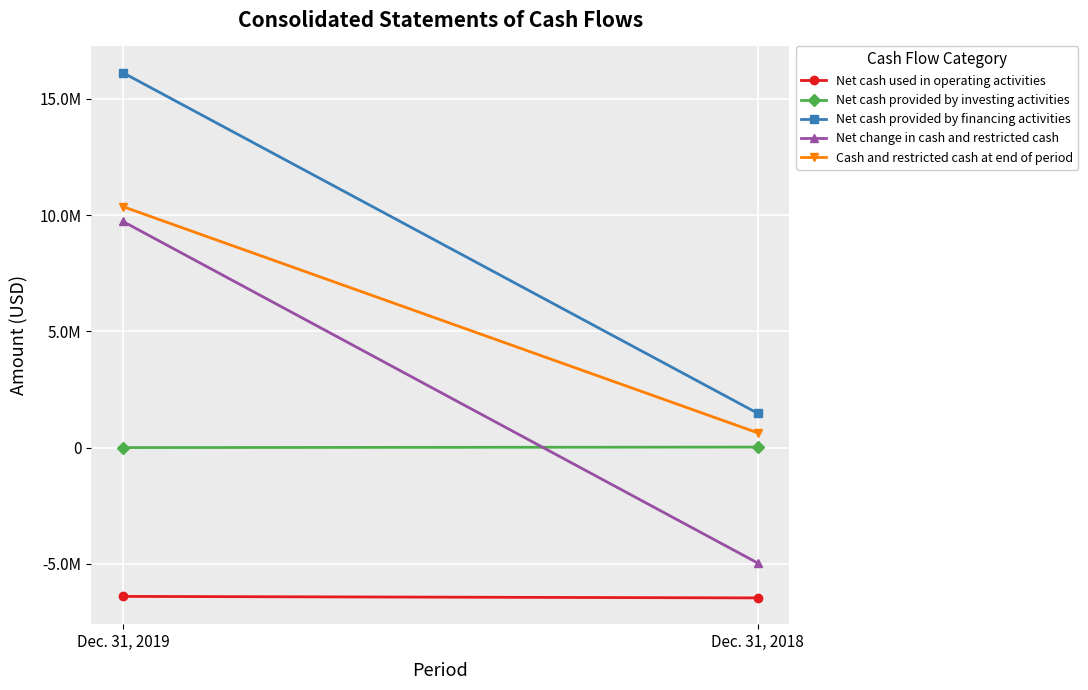

At which category is the sum across all series the highest?

Dec. 31, 2019